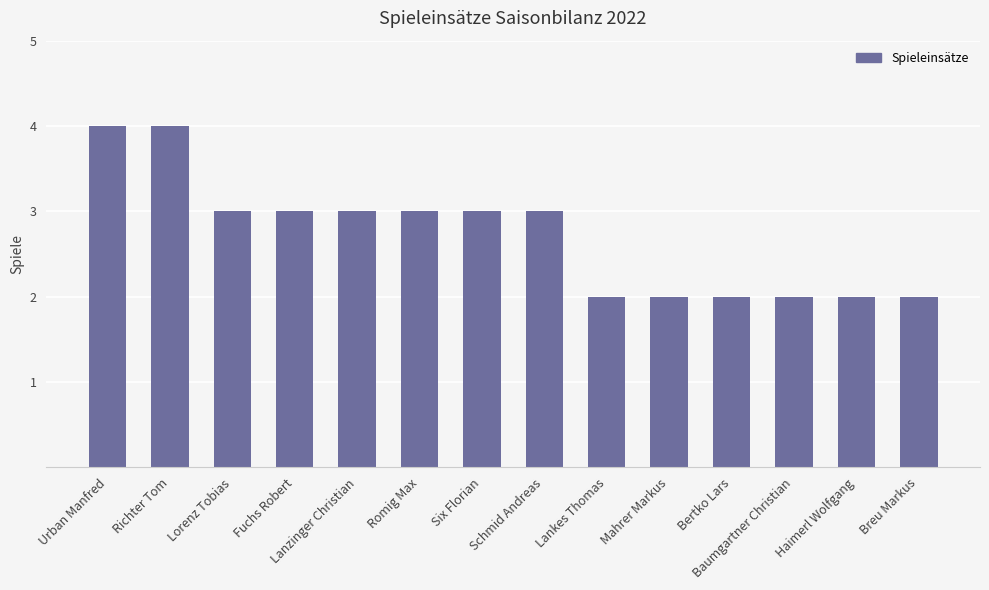

What is the maximum value shown in the chart?

4